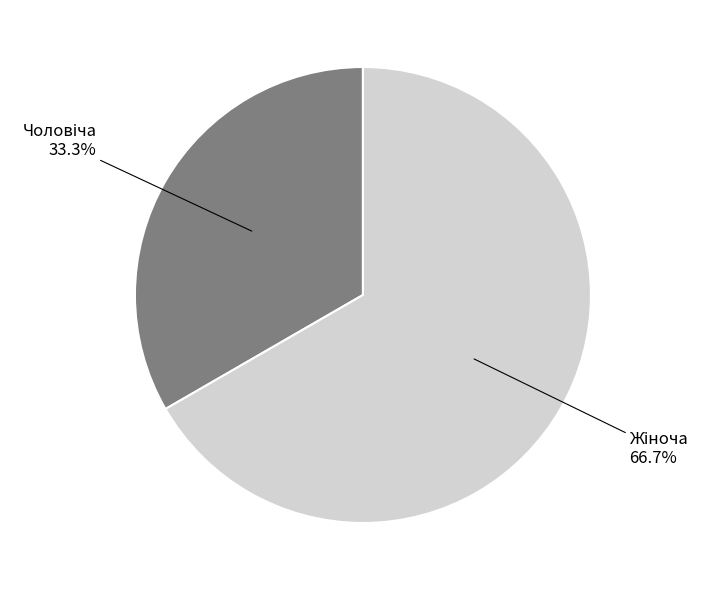

Does any single category account for the majority?

Yes